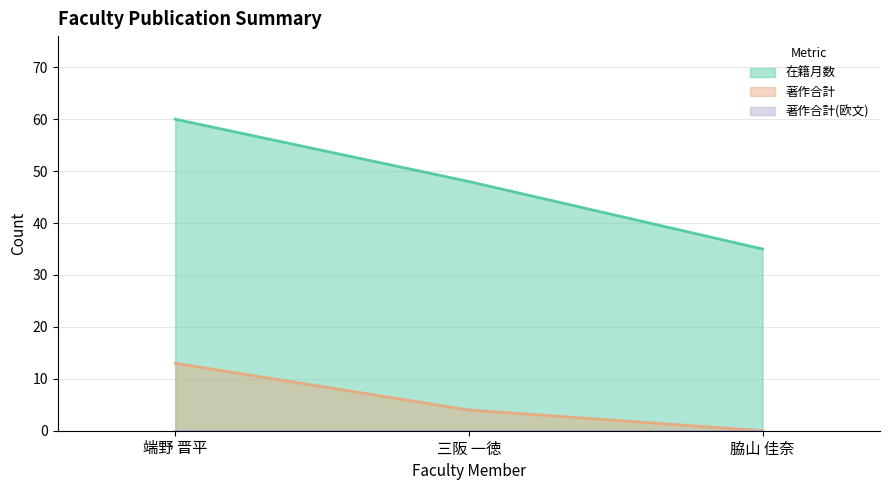

Which series has the largest range (max minus min)?

在籍月数